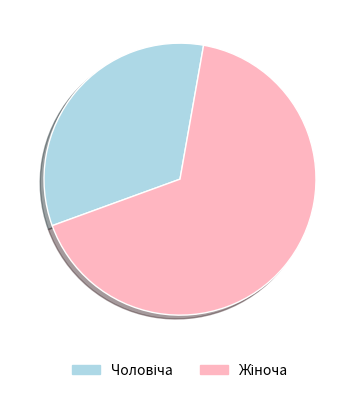

Does any single category account for the majority?

Yes